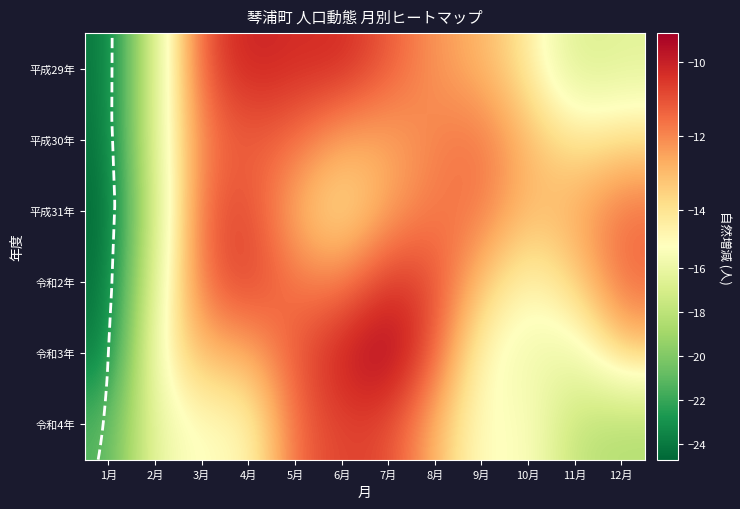

Which has a higher value, 6月 or 7月?

6月